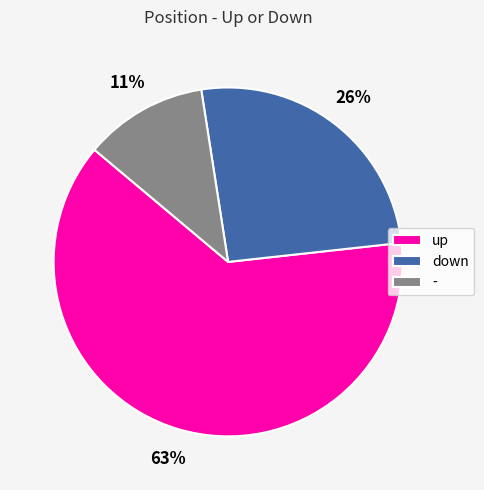

To the nearest percent, what is the average slice percentage?

33%